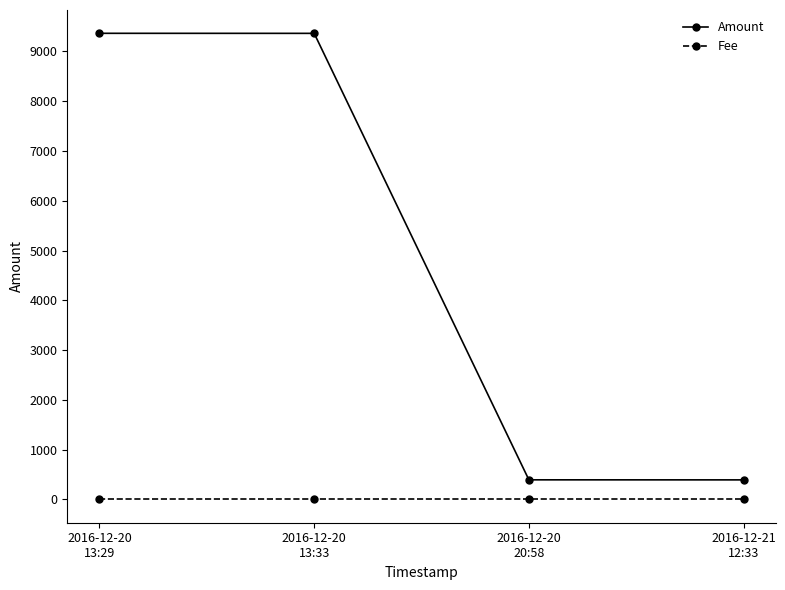

How many series are shown in this chart?

2